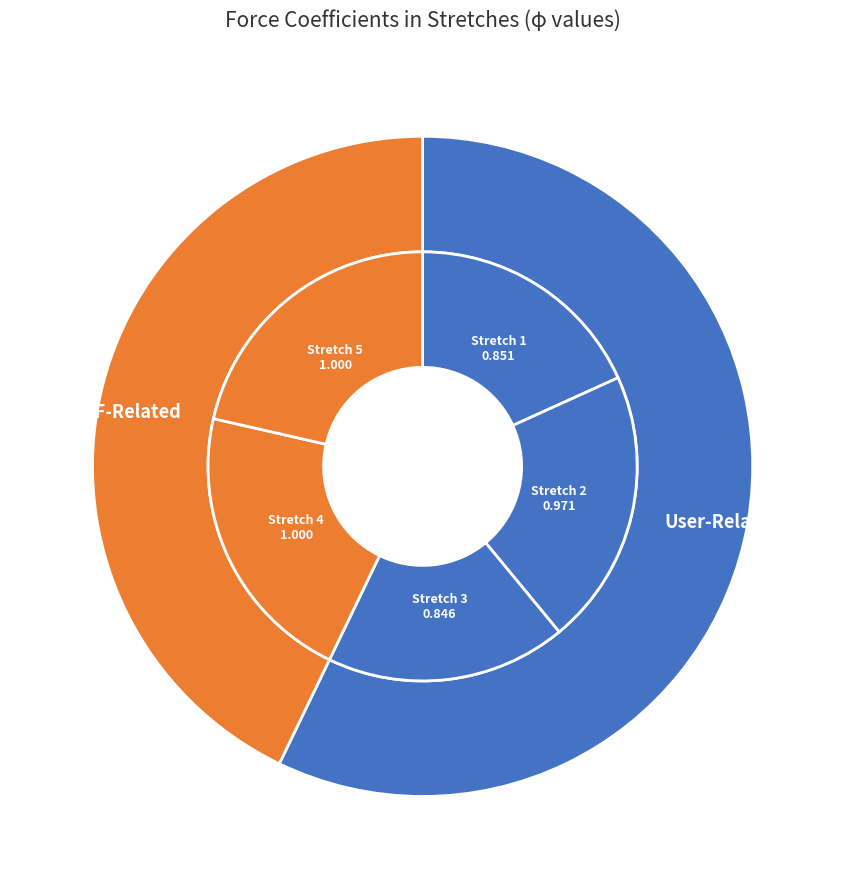

Is it true that 1 is 18% of the pie?

True